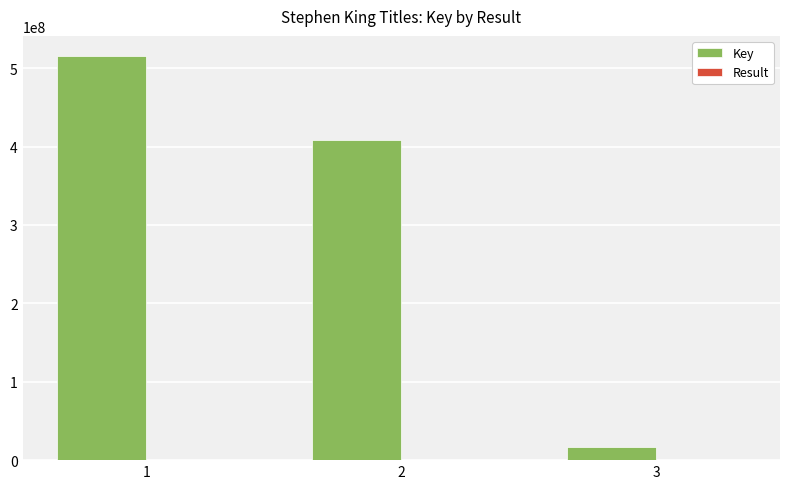

The Key series shows 515379843 at 1. True or false?

True